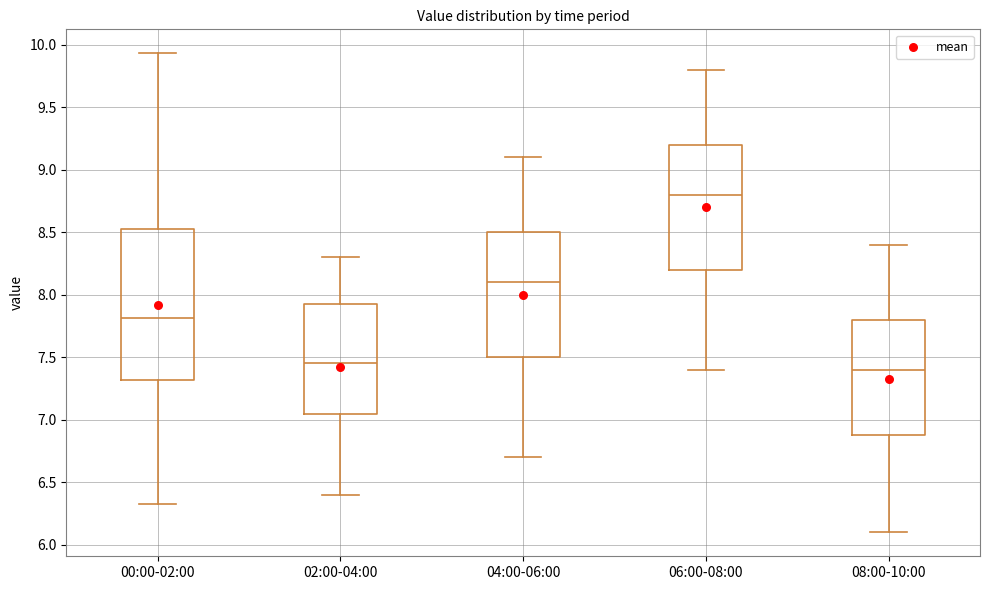

Where does the lower whisker of the box for 08:00-10:00 end on the y-axis? The values are not printed on the chart, so give them approximately, as read against the axis.

6.10